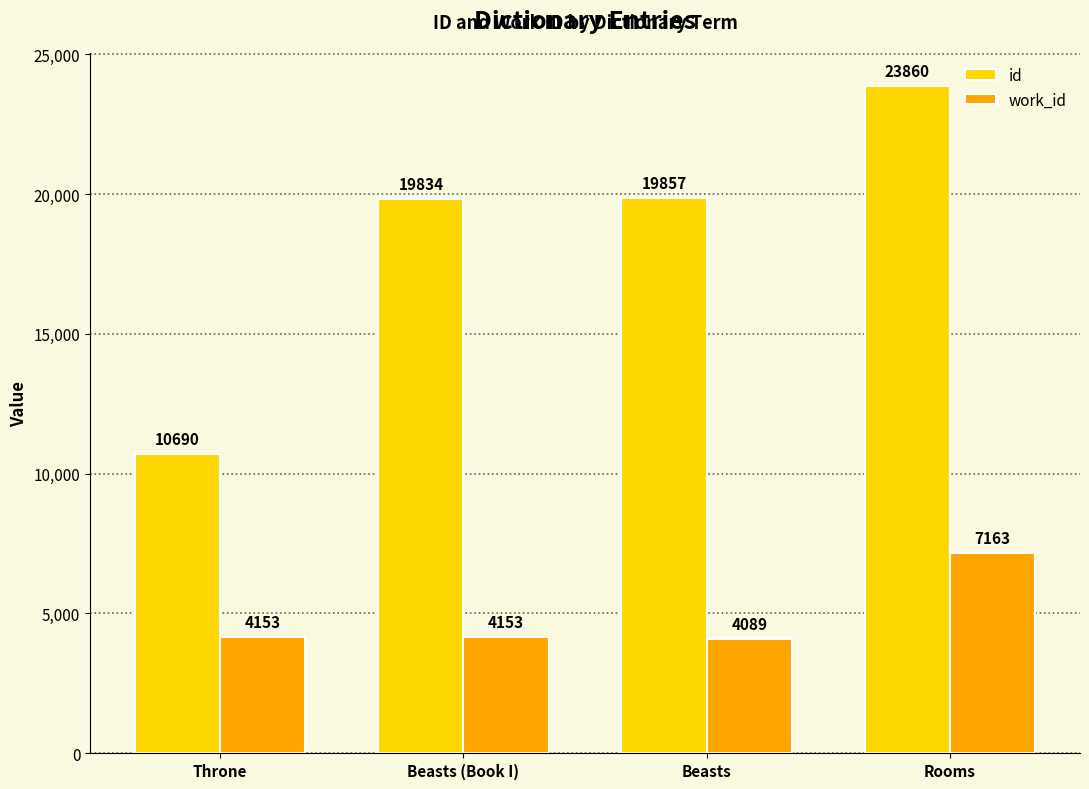

At Rooms, list the series in order from smallest to largest.

work_id, id